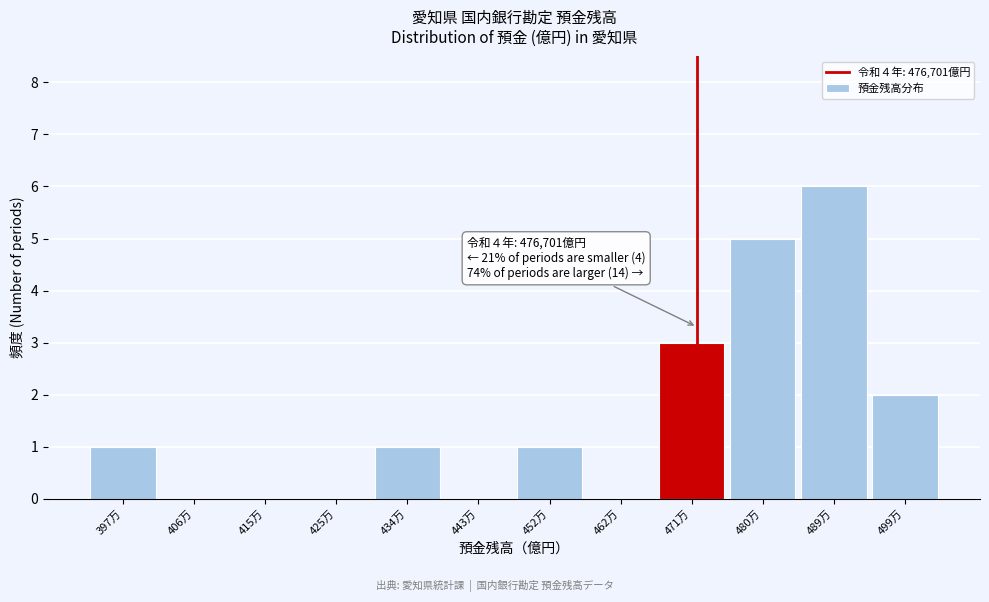

Reading left to right, list all the values displayed in this chart.

397万=1	406万=0	415万=0	425万=0	434万=1	443万=0	452万=1	462万=0	471万=3	480万=5	489万=6	499万=2